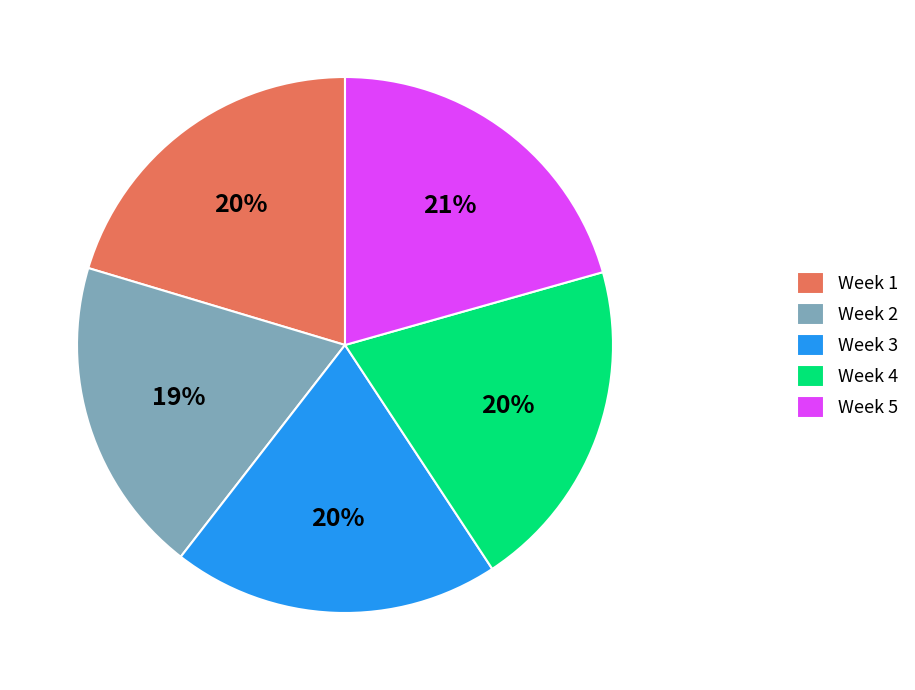

Is the sum of Week 3 and Week 5 greater than half?

No